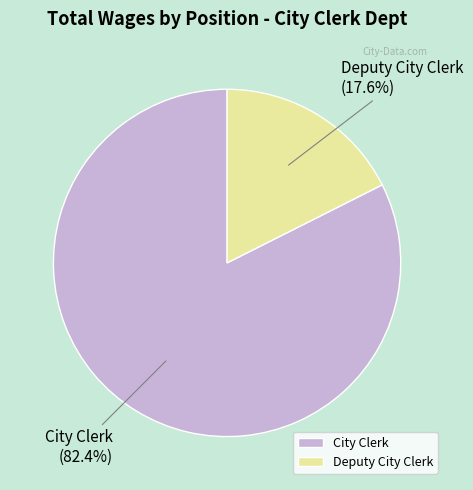

How many slices are in this pie chart?

2